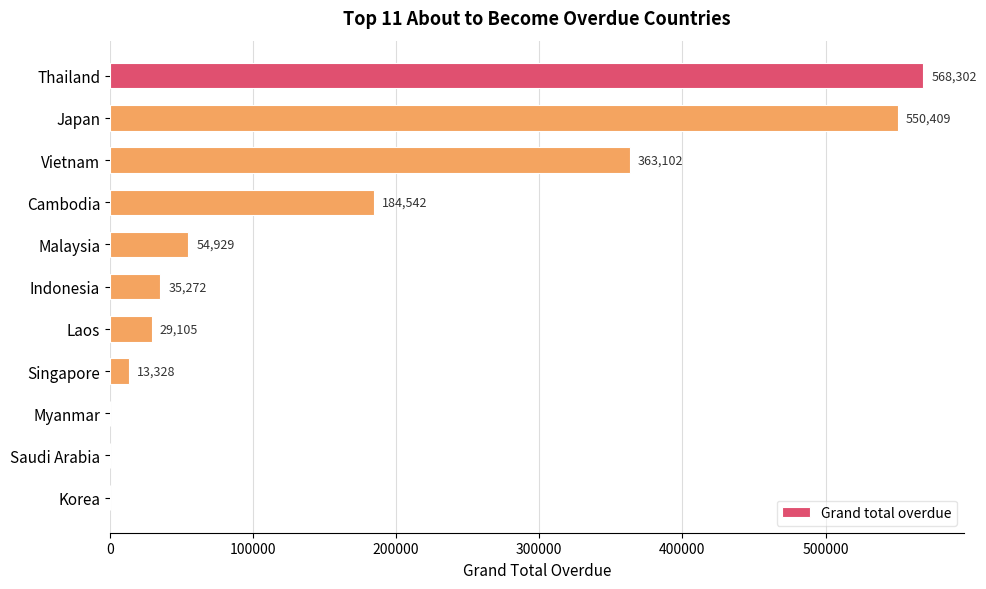

What is the change in value from Thailand to Myanmar?

-568302.0